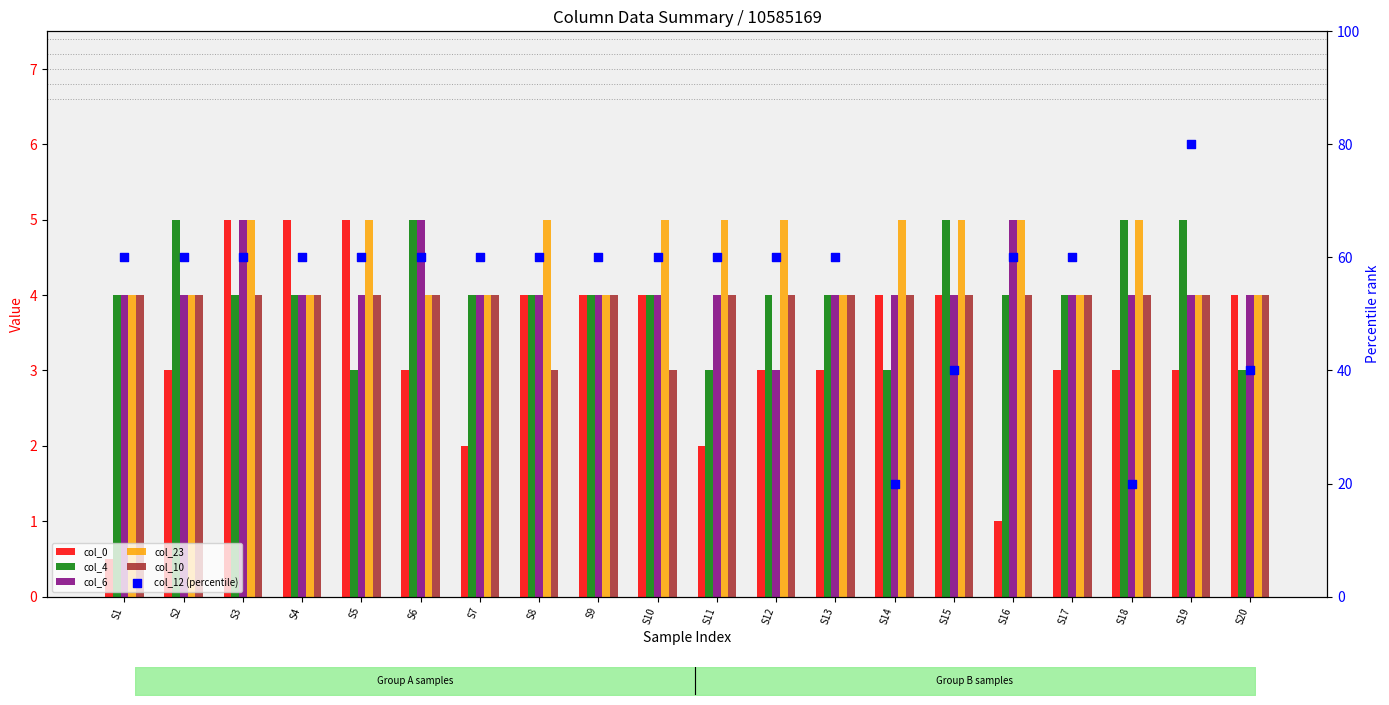

Which series has the largest total across all categories?

col_12 (percentile)